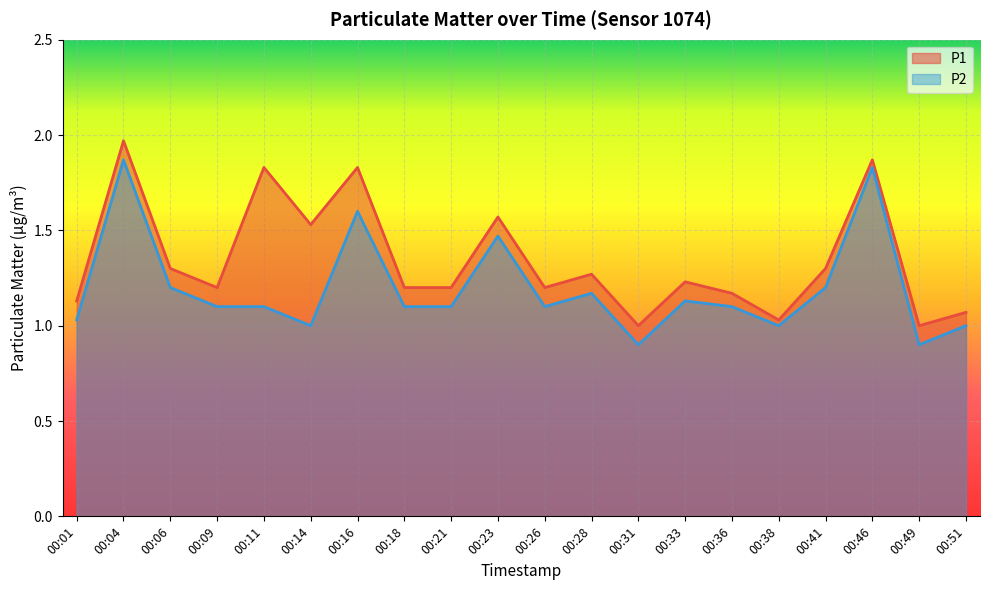

What is the lowest value of the P2 series?

0.9